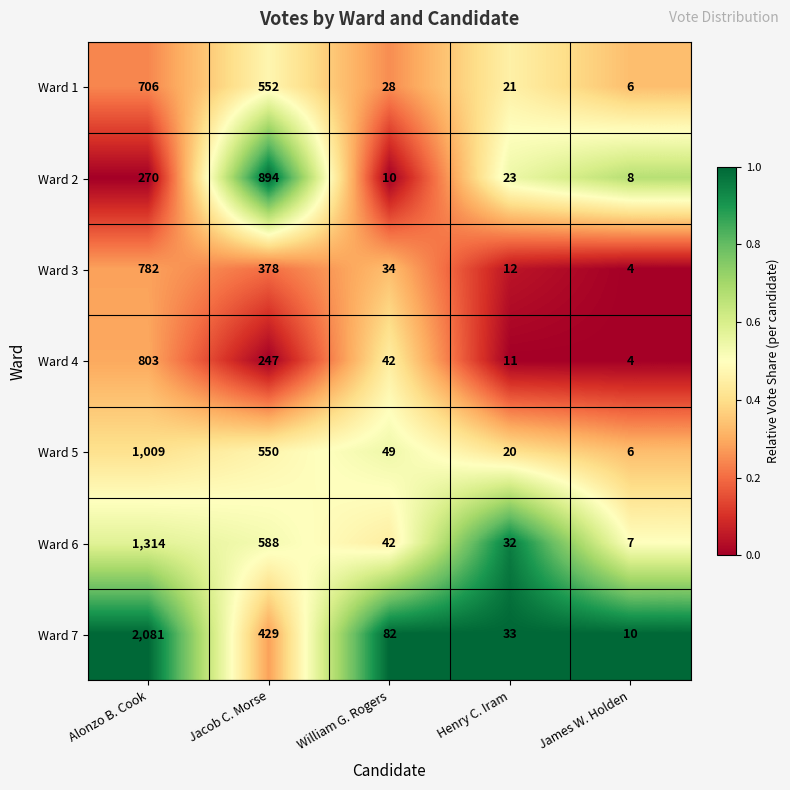

True or false: Ward 7 has a value of 2081 at Alonzo B. Cook.

True